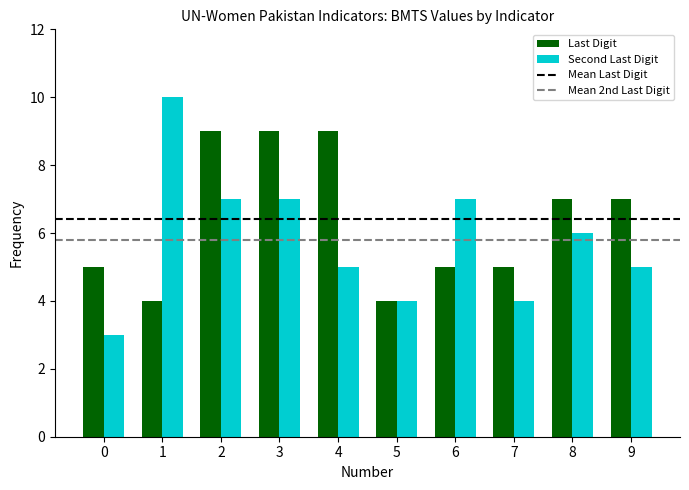

How many bars are there in each group?

2